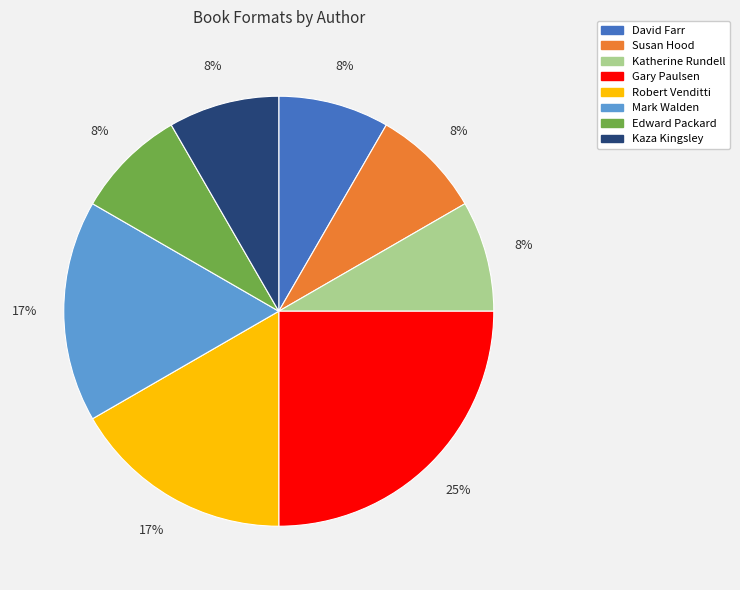

To the nearest percent, what is the average slice percentage?

12%